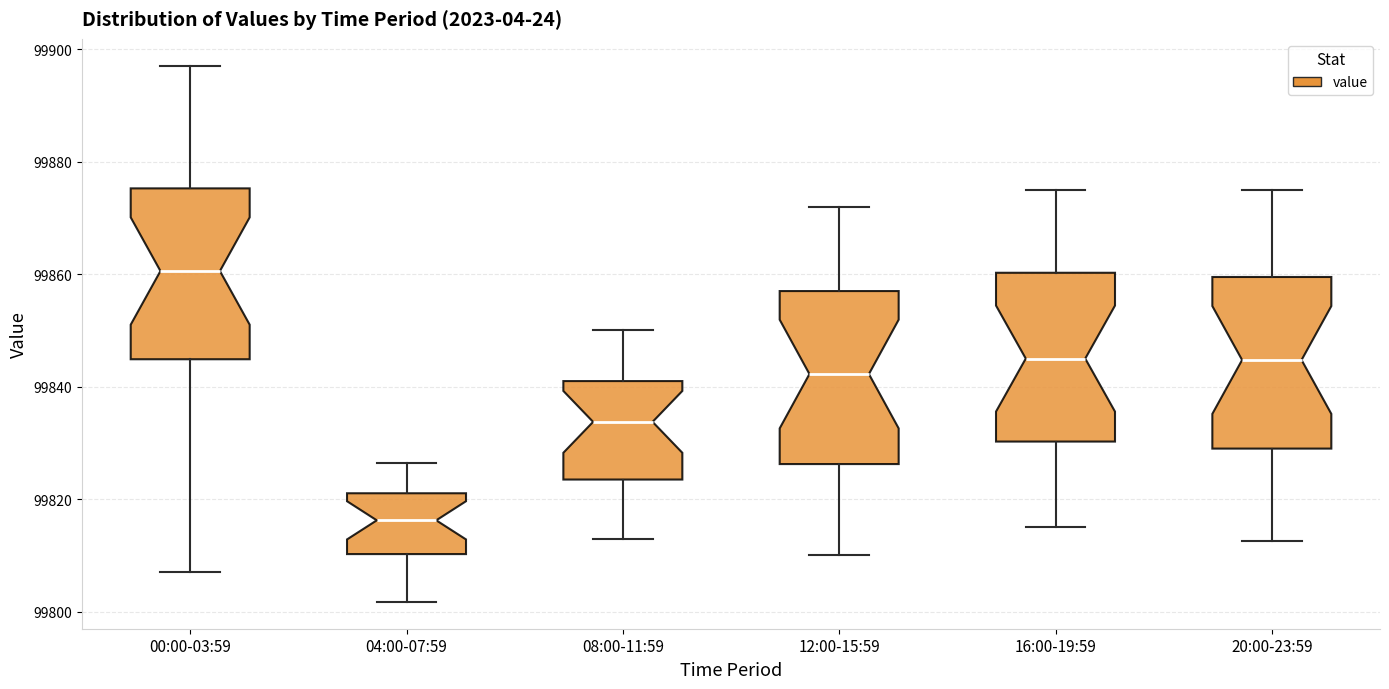

Which box's median line is the lowest?

04:00-07:59